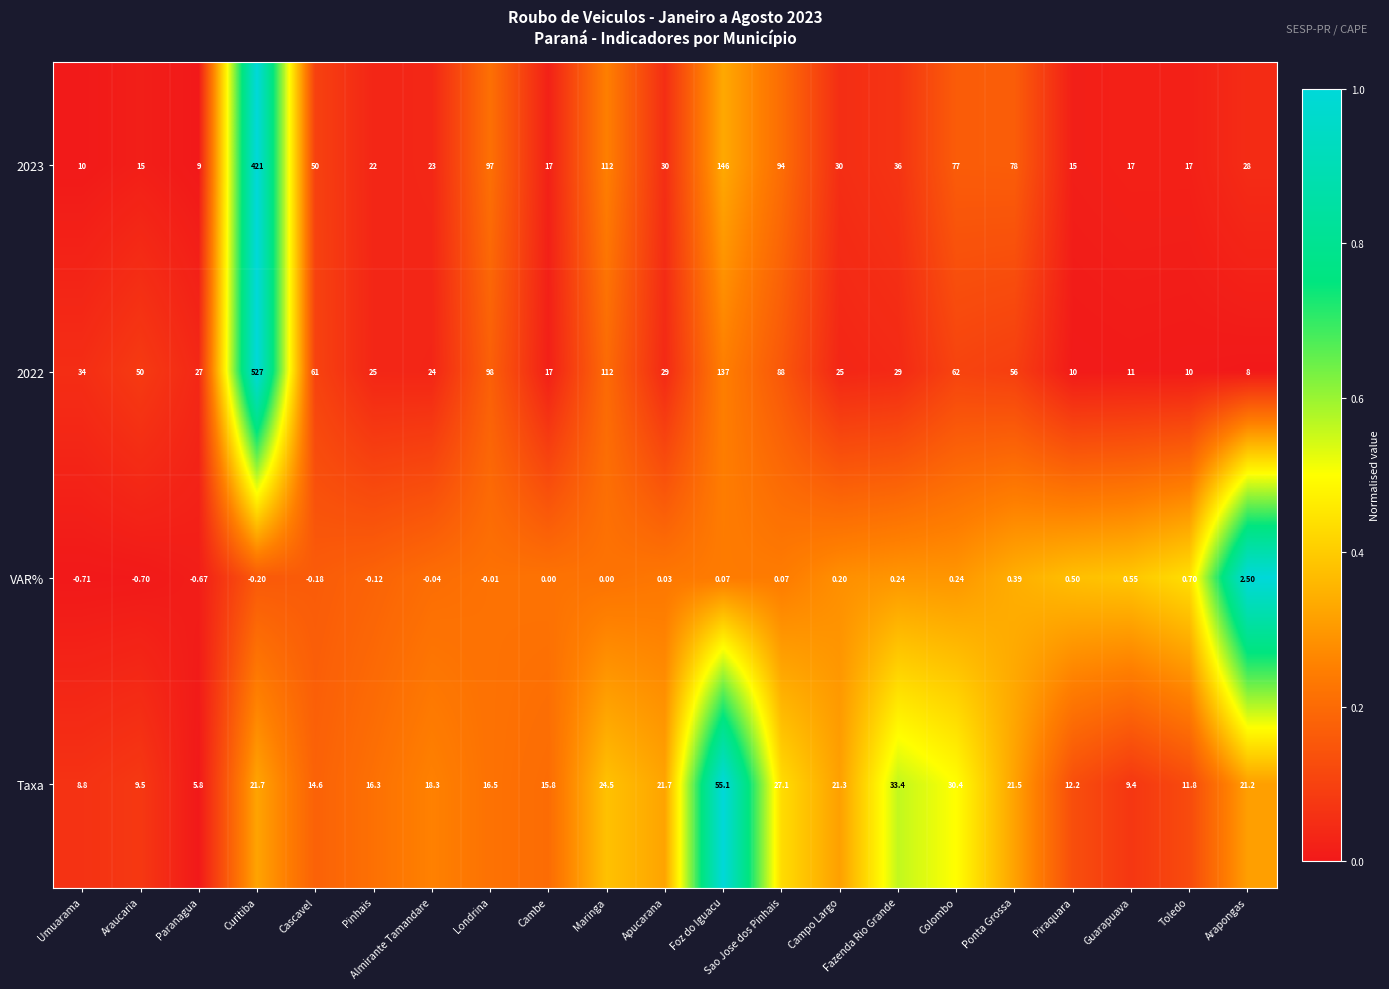

At which category is the sum across all series the highest?

Curitiba